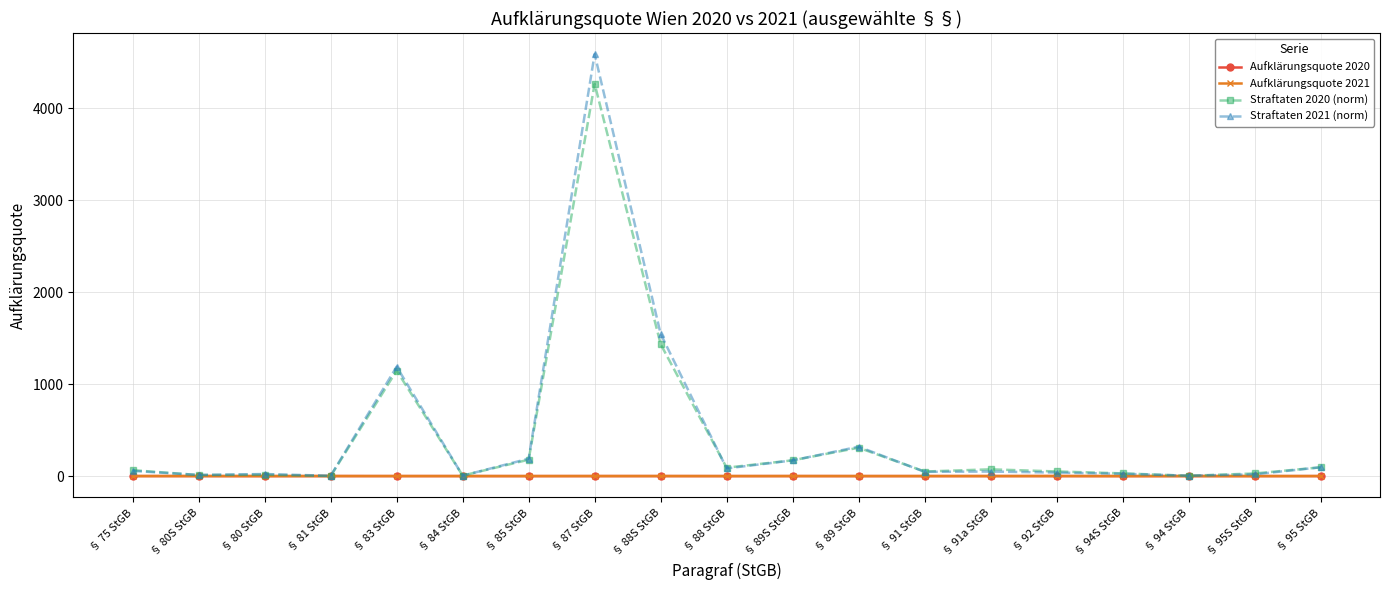

At which category is the sum across all series the highest?

§ 87 StGB